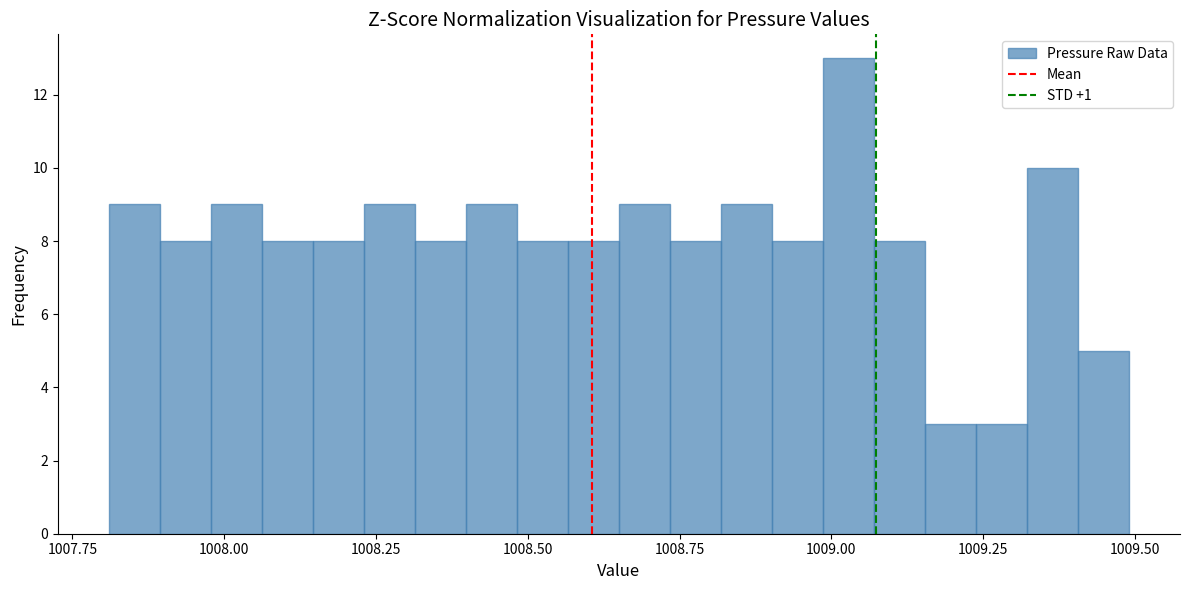

Read against the x-axis, roughly where is the centre of the tallest bar?

1009.05